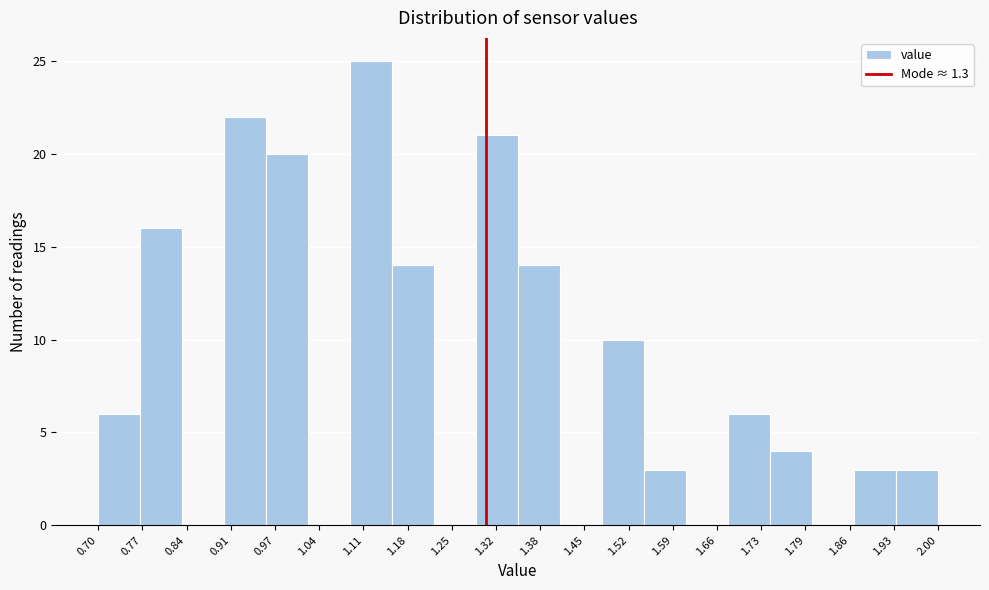

Which range on the x-axis has the tallest bar?

1.090 to 1.155